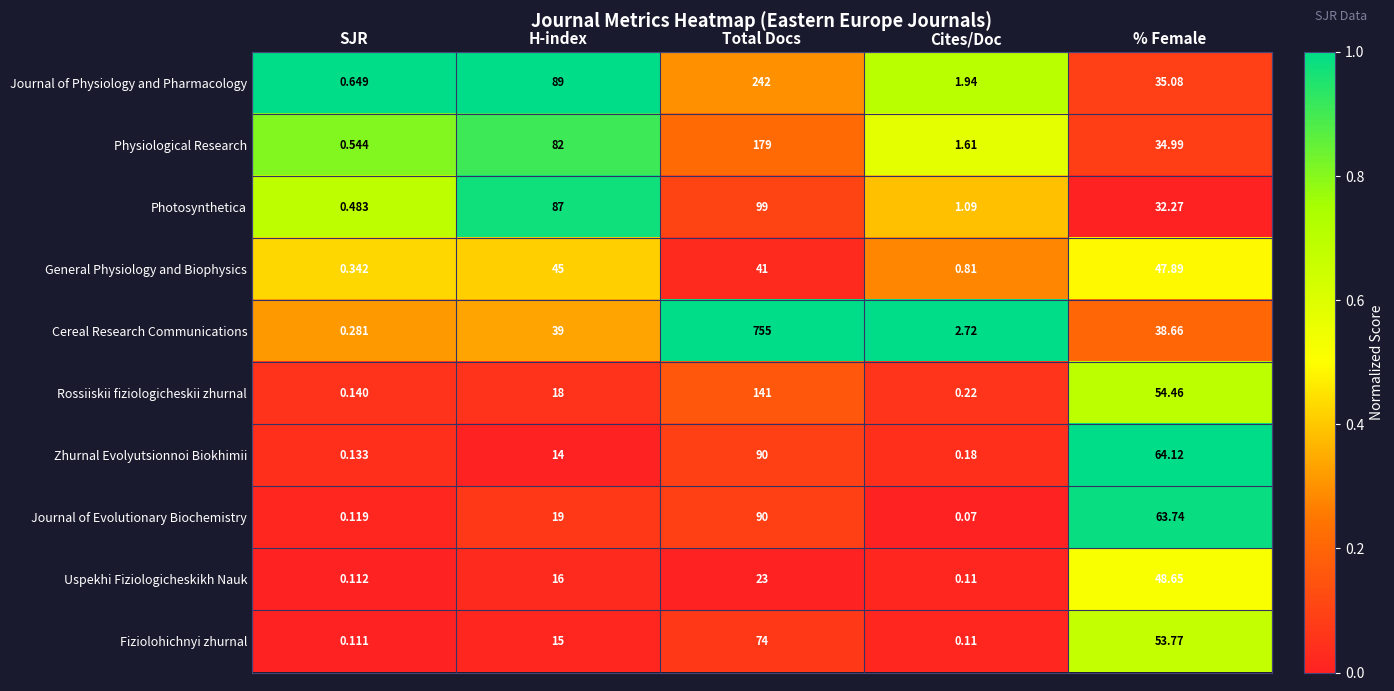

At which category is the sum across all series the highest?

Total Docs